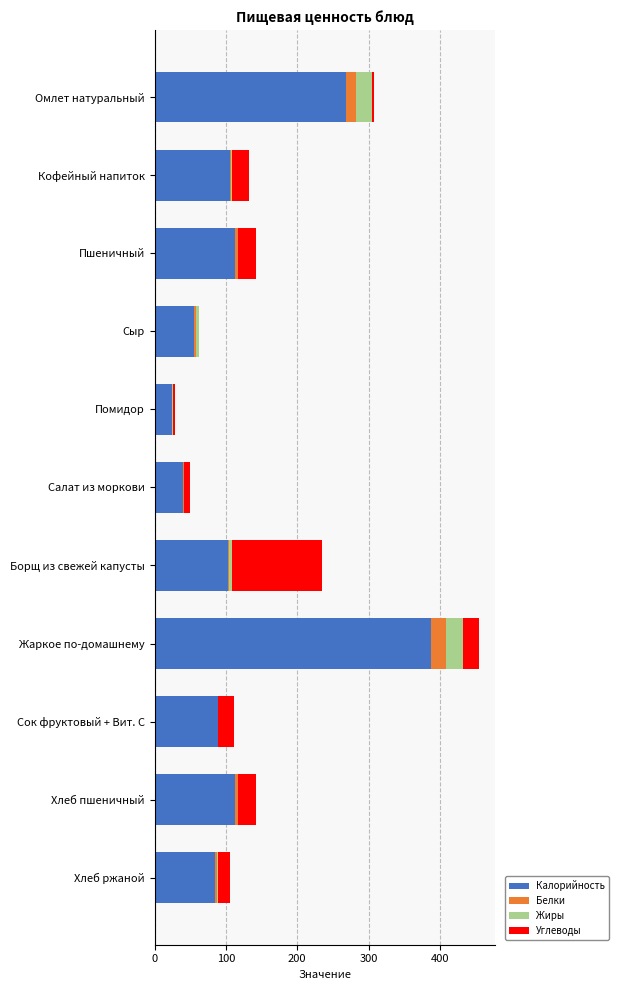

At which category is the sum across all series the highest?

Жаркое по-домашнему